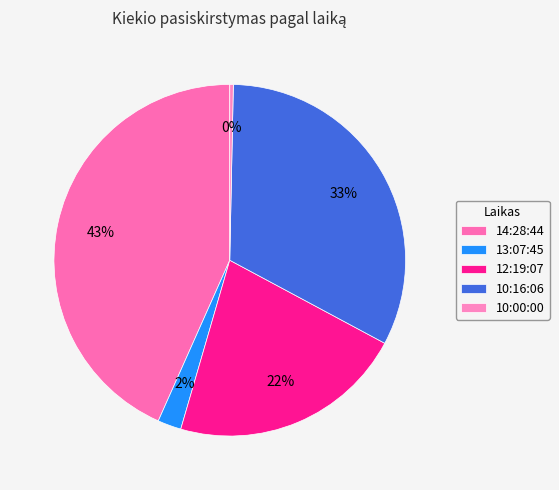

Which category has the biggest portion of the pie?

14:28:44